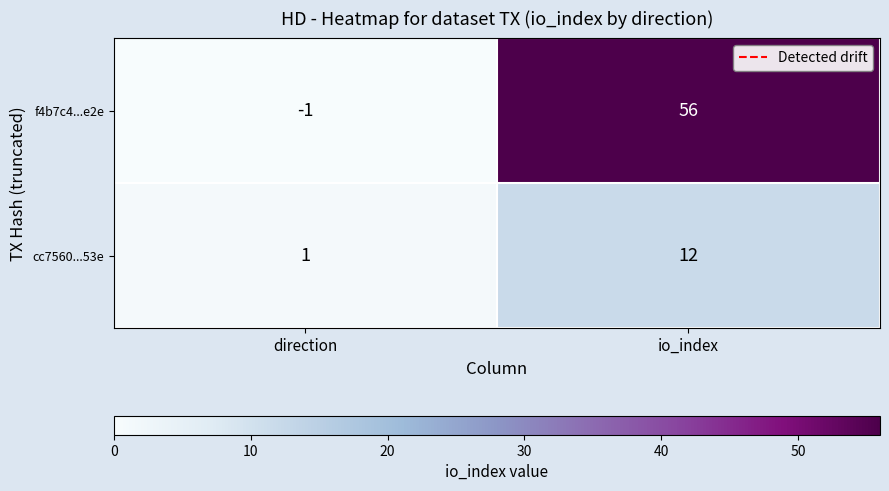

What is the difference between the cc7560...53e values at direction and io_index?

11